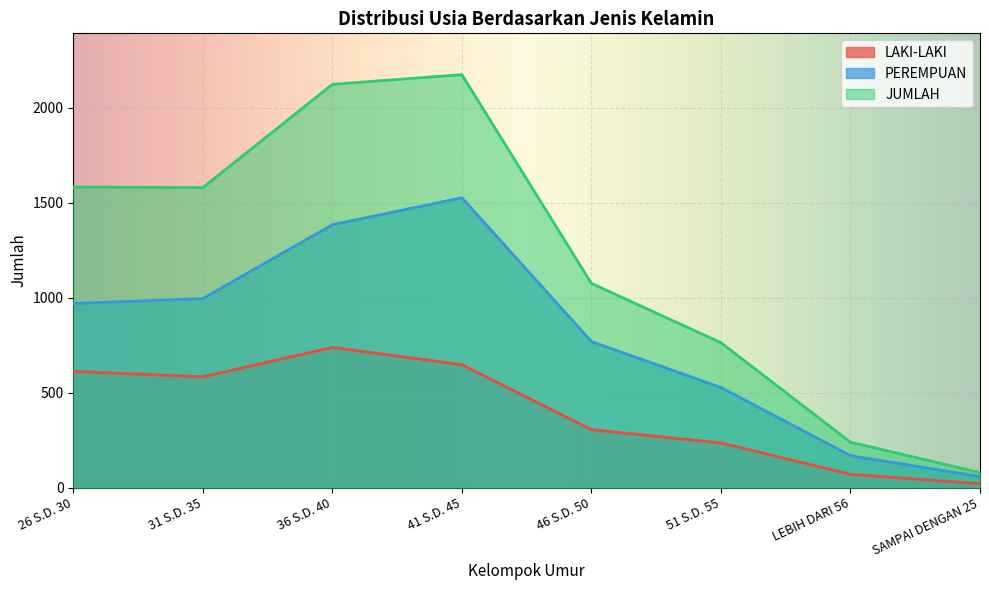

Where is the first local minimum for JUMLAH?

31 S.D. 35